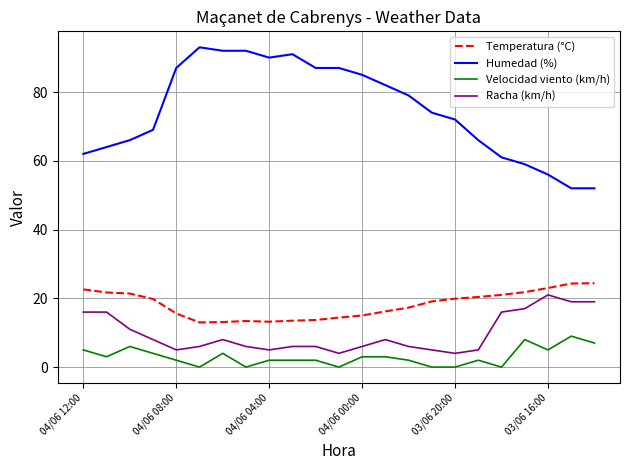

Which series has the largest range (max minus min)?

Humedad (%)